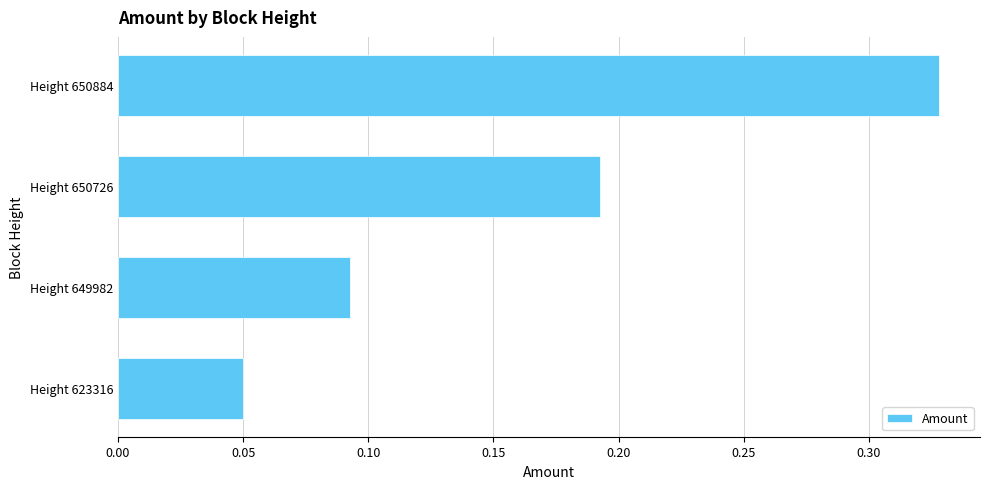

Count the values in the range 0 to 1.

4